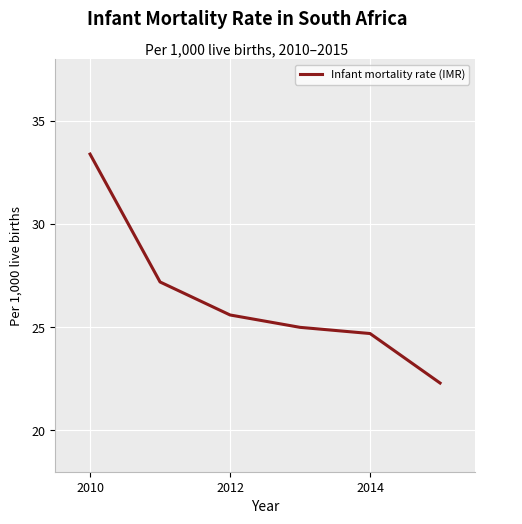

What is the maximum value shown in the chart?

33.4